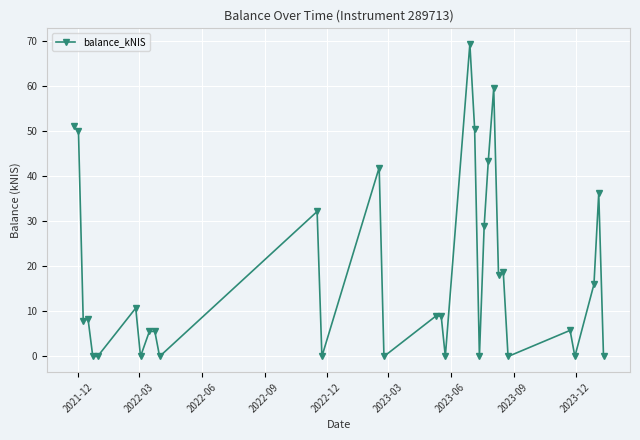

What is the greatest value displayed?

69.4